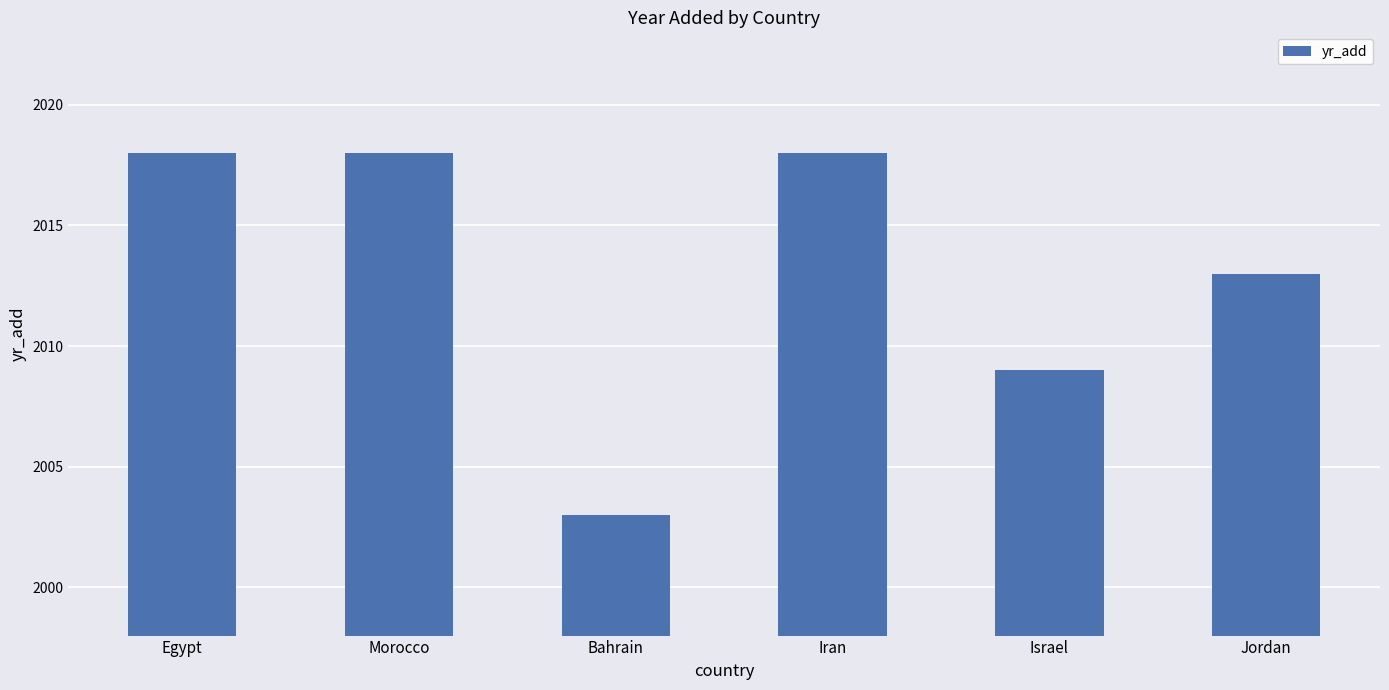

What is the value of the 1st bar from the left?

2018